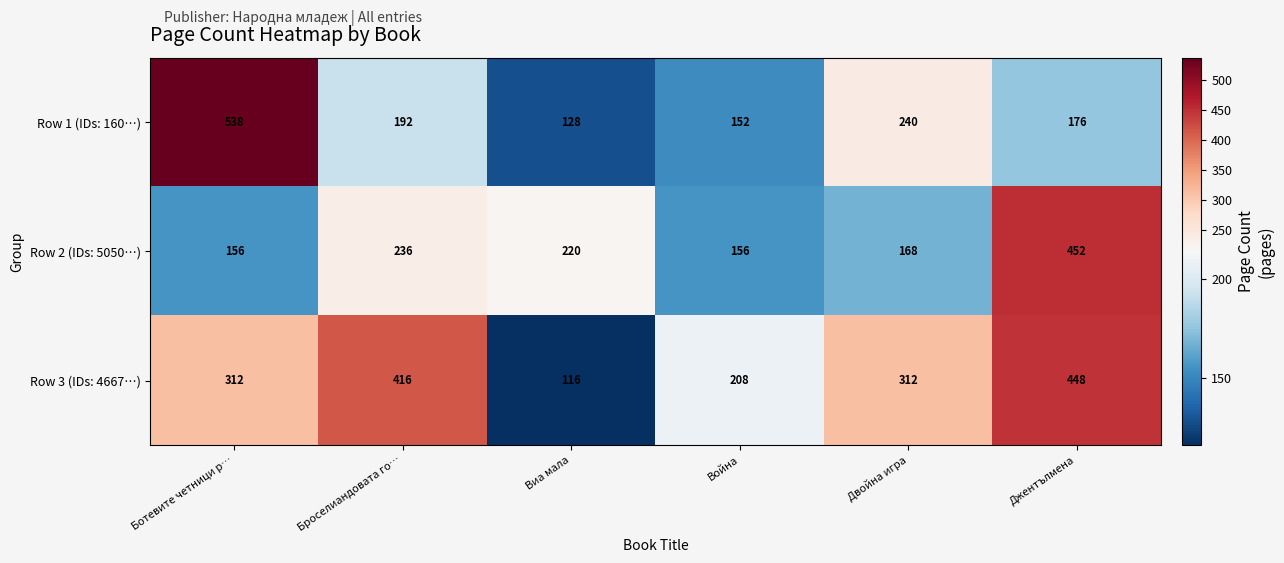

True or false: Row 1 (IDs: 160…) has a value of 192 at Броселиандовата го….

True